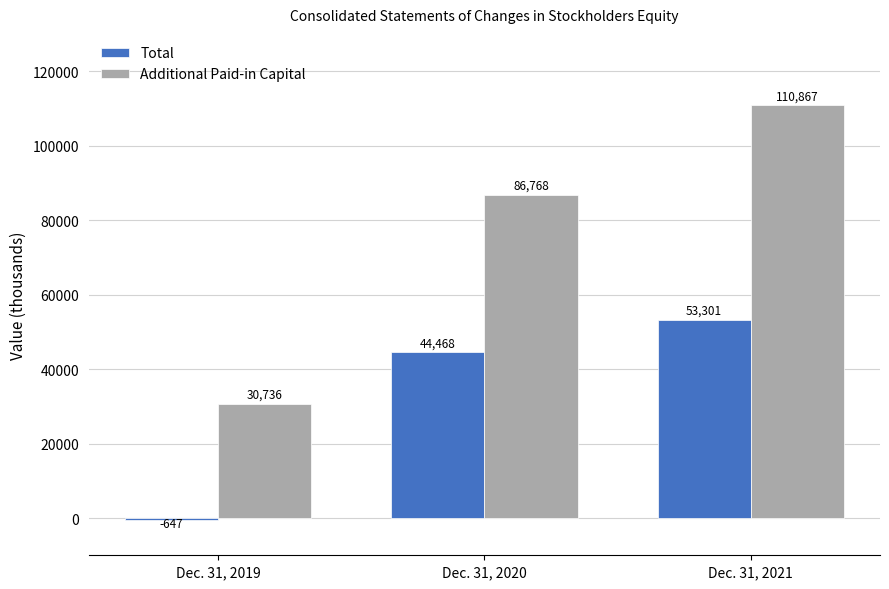

What is the spread (max minus min) of values at Dec. 31, 2019?

31383